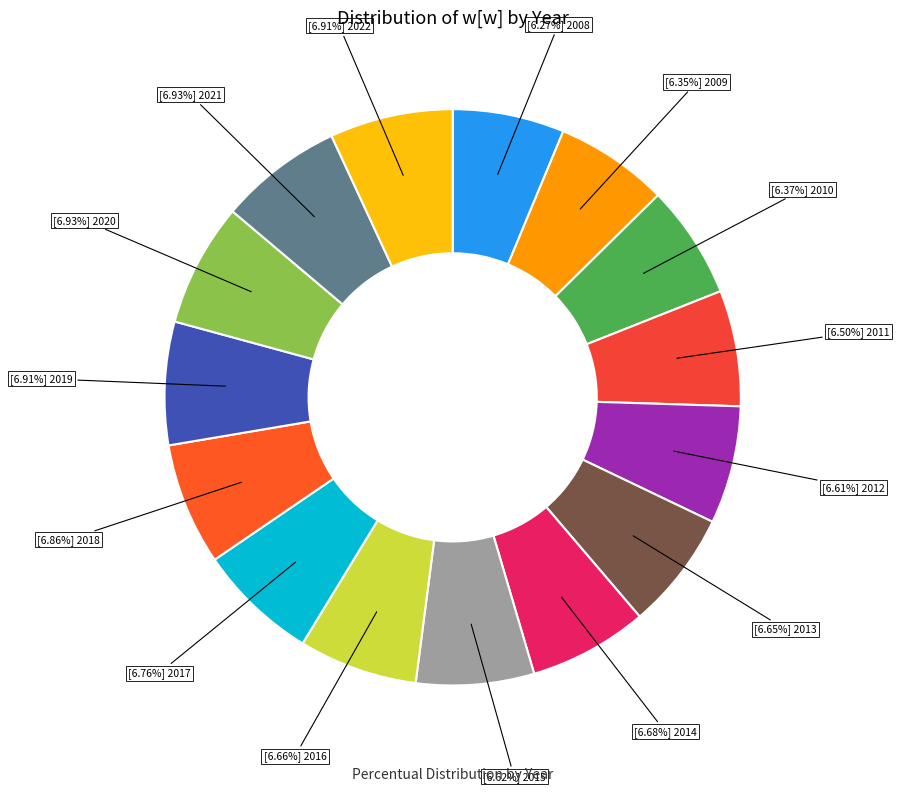

What is the largest slice in the pie chart?

2020